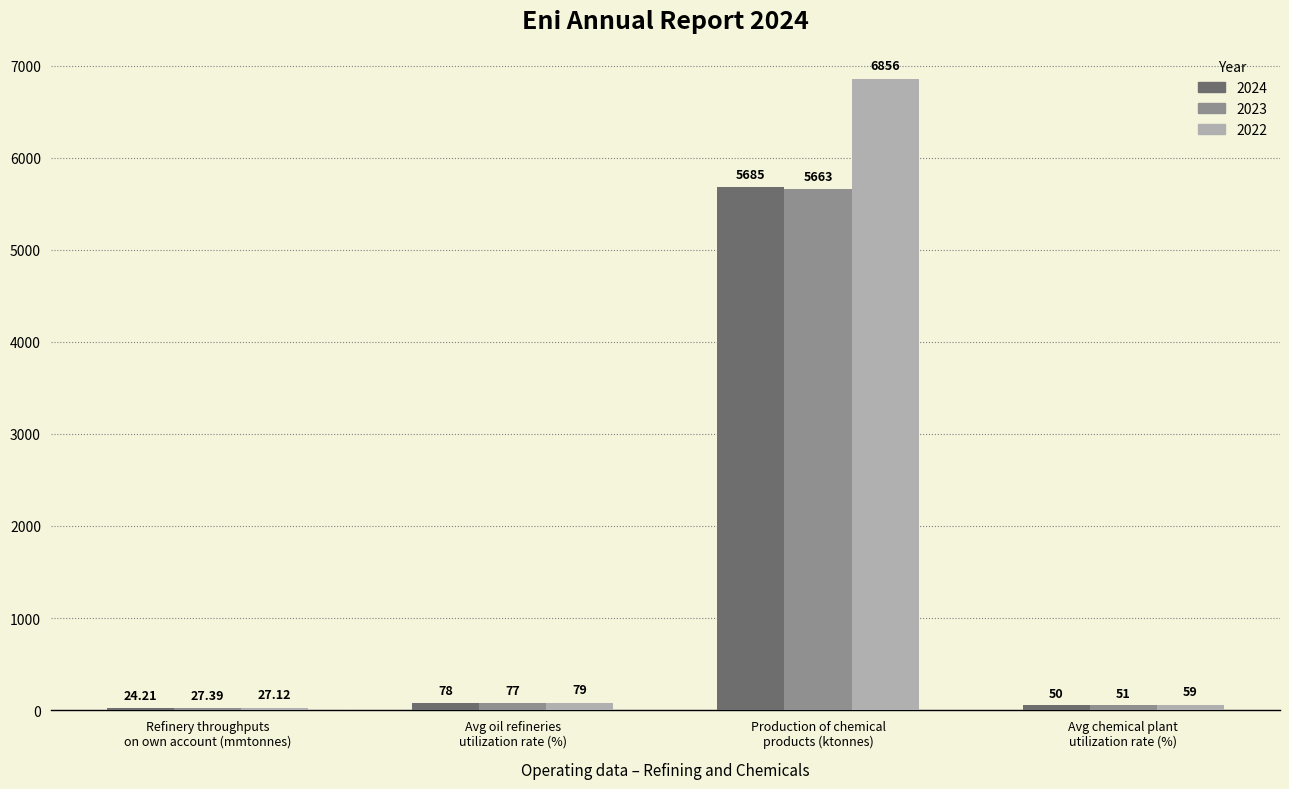

What is the value of the 2023 bar at the 4th from the left?

51.0